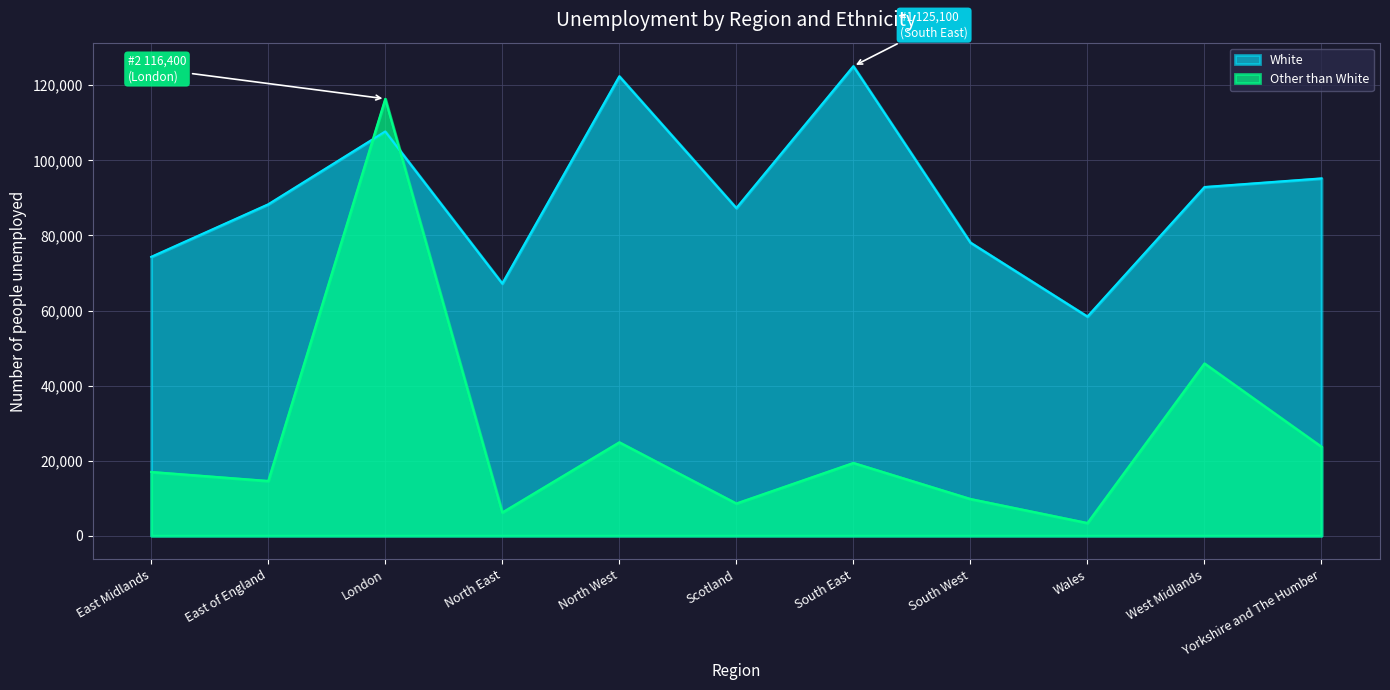

How many intersections are there between Other than White and White?

2